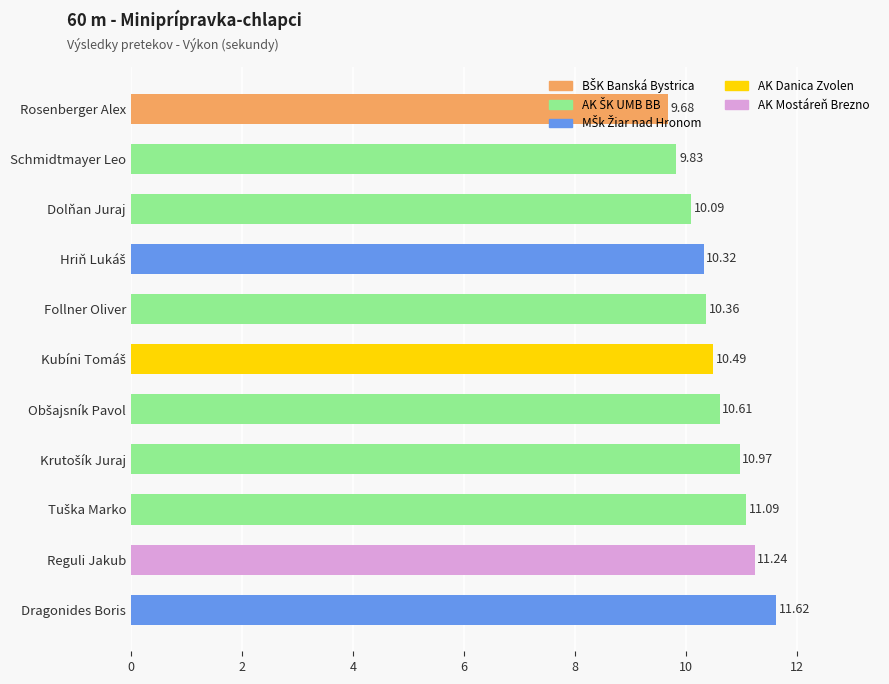

What is the change in value from Rosenberger Alex to Follner Oliver?

+0.7